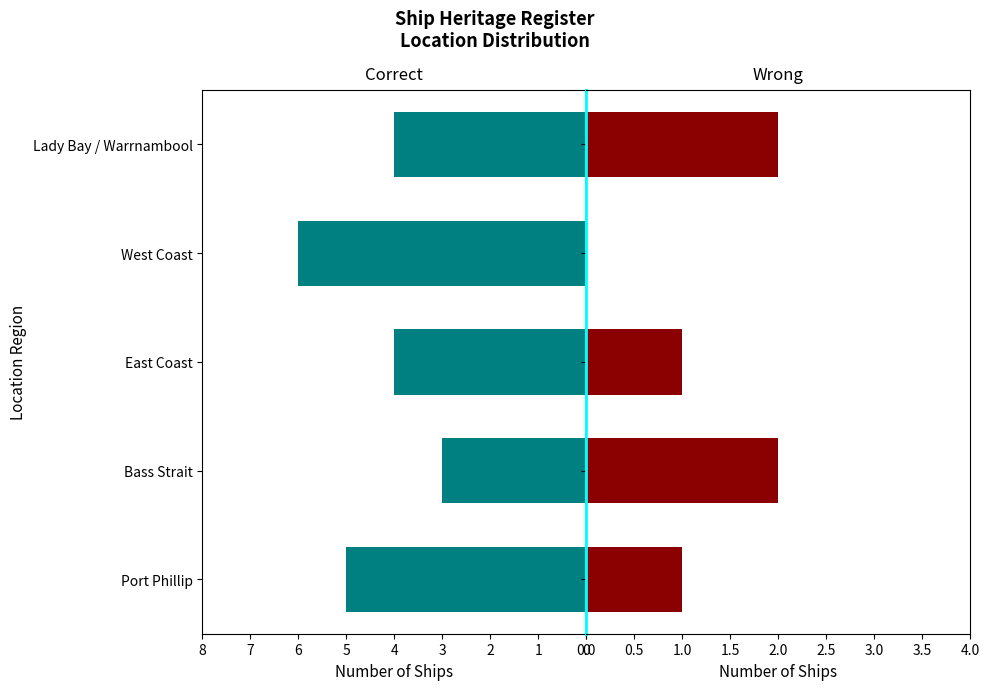

At how many categories does at least one series exceed 1?

5